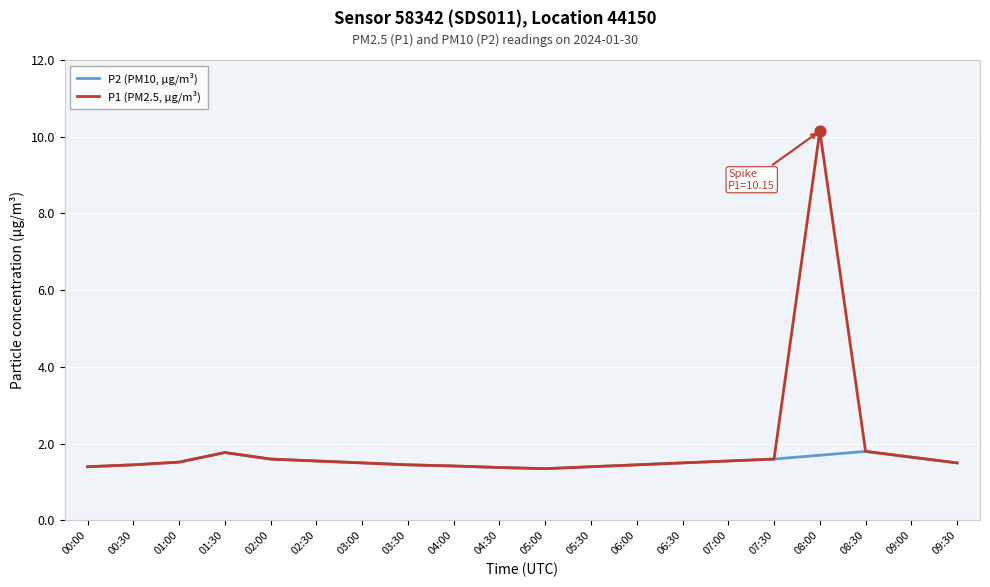

What are all the series names shown in the legend?

P2 (PM10, µg/m³), P1 (PM2.5, µg/m³)